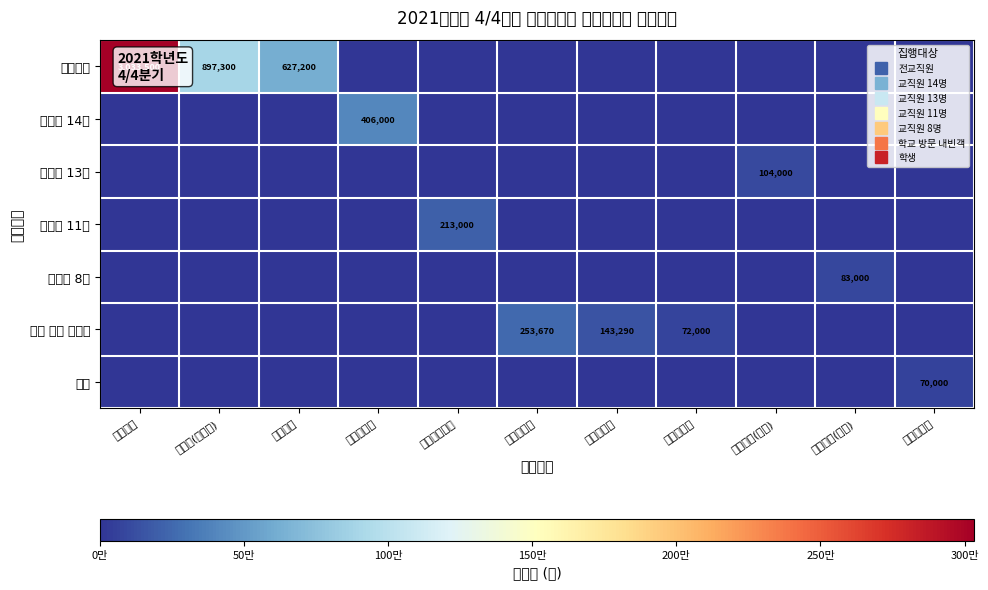

What is the highest value of the 교직원 8명 series?

83000